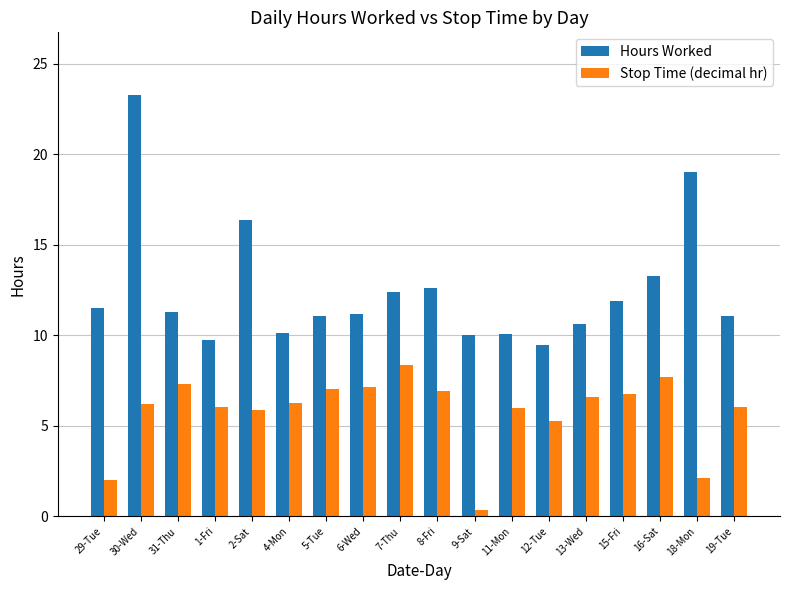

Does the chart contain stacked bars?

No